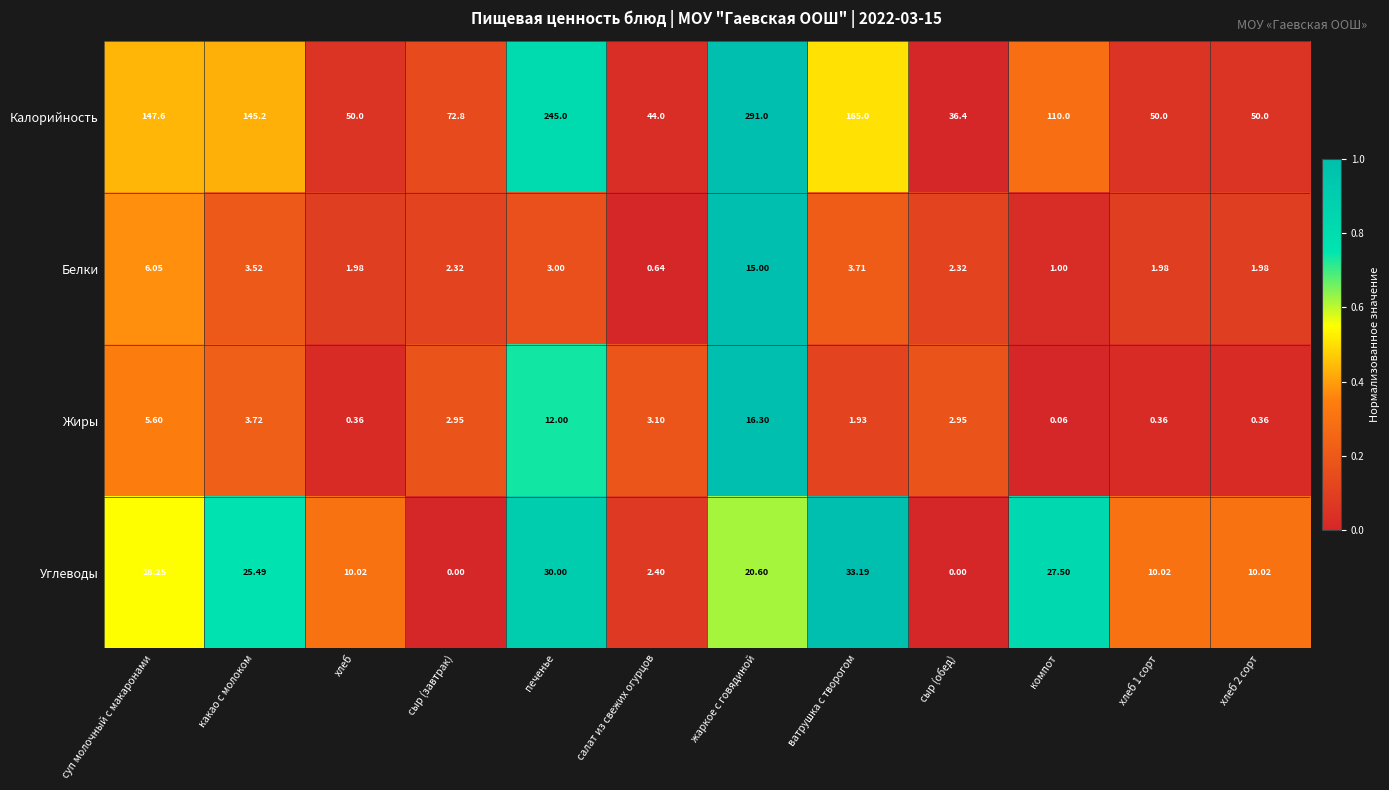

Count the number of data series in this chart.

4